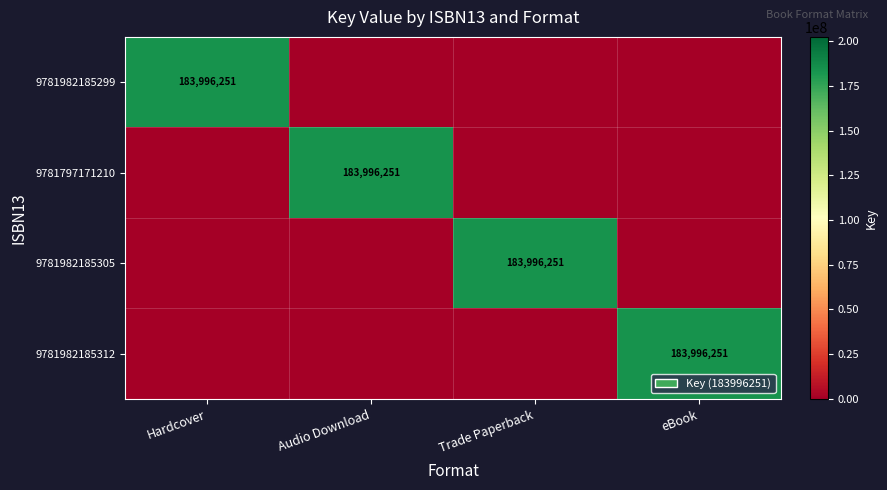

Which category has the lowest value across all series?

Audio Download